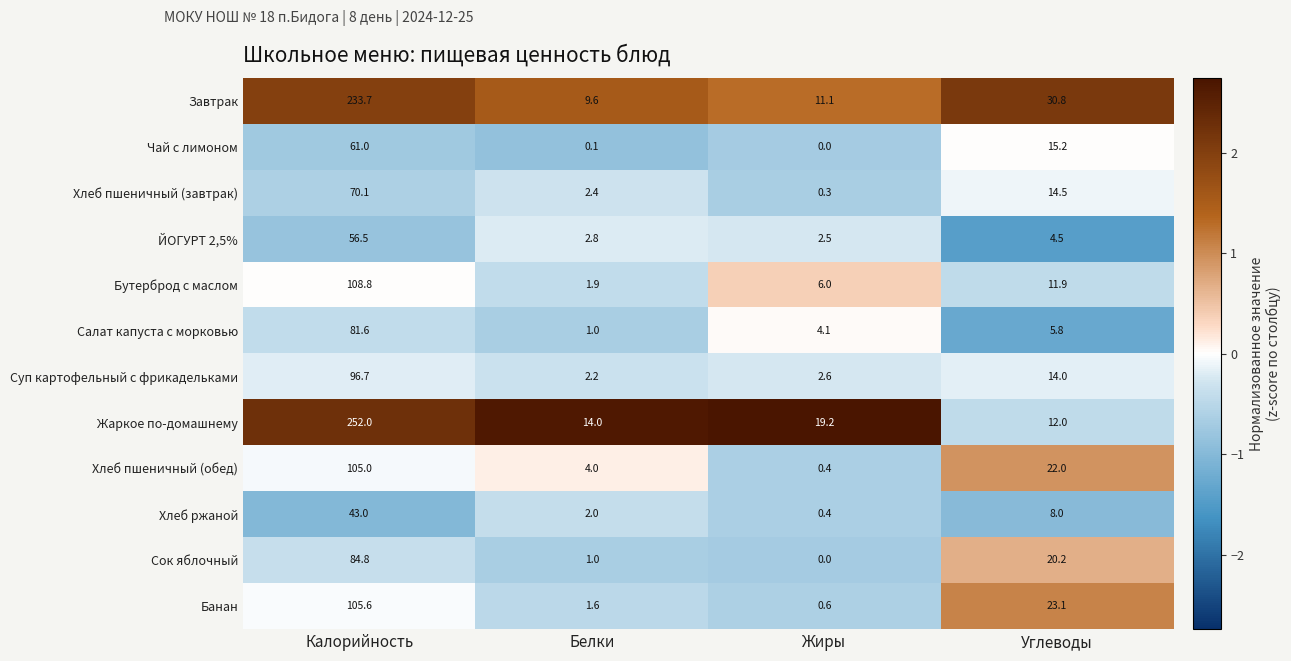

Which series changed the most between Жиры and Углеводы?

Банан